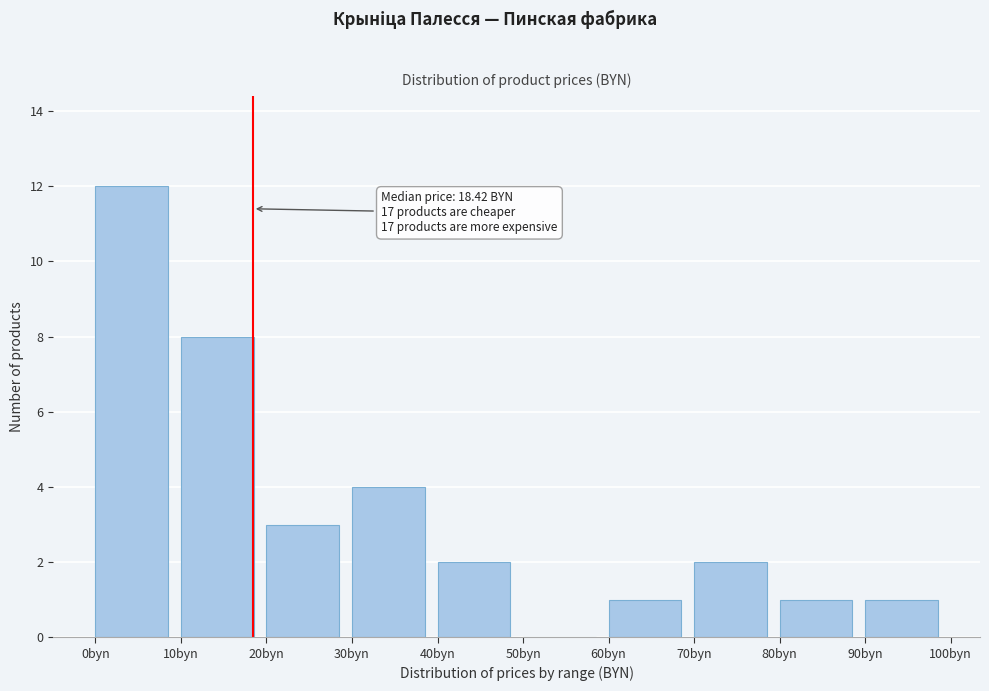

Over which range of the x-axis is the bar tallest?

0 to 10